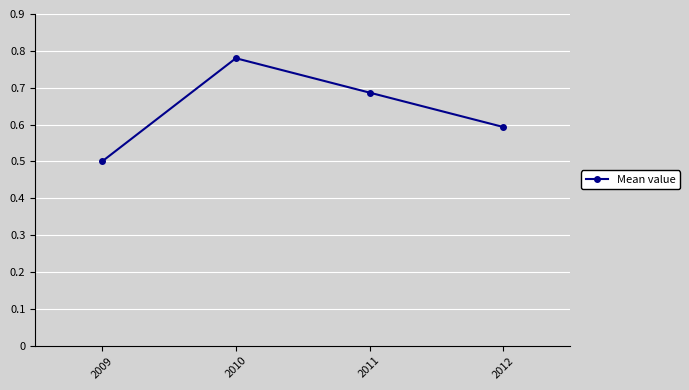

Which category has the lowest value across all series?

2009